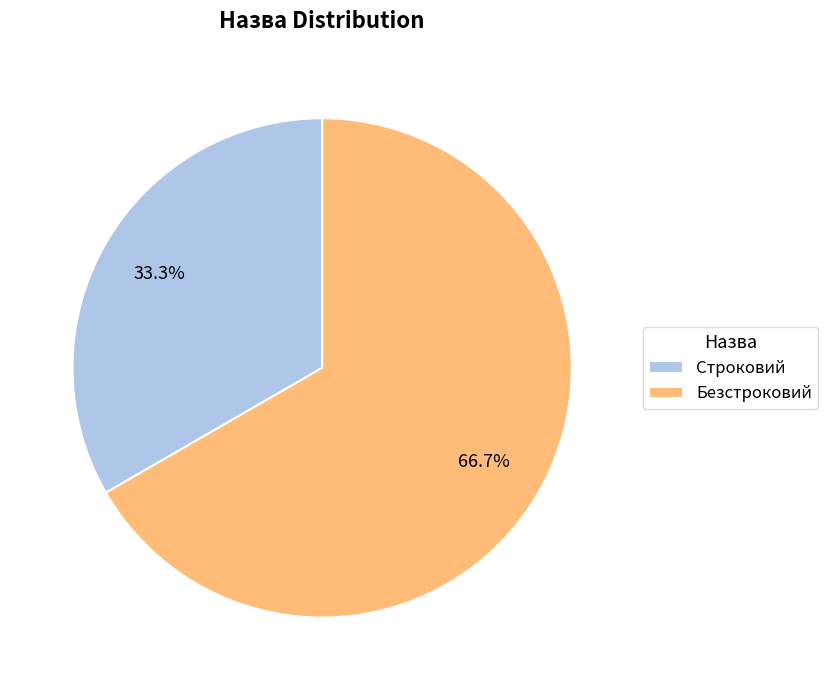

What is the smallest slice in the pie chart?

Строковий